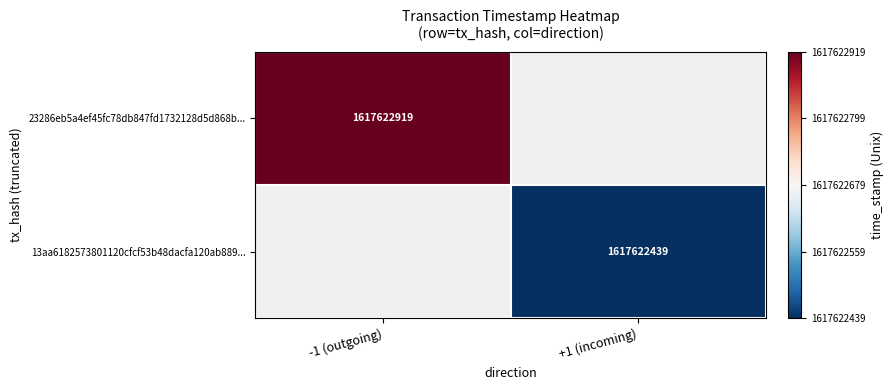

Reading left to right, list all the values displayed in this chart.

23286eb5a4ef45fc78db847fd1732128d5d868b: direction=-1	time_stamp=1617622919
13aa6182573801120cfcf53b48dacfa120ab889: direction=1	time_stamp=1617622439